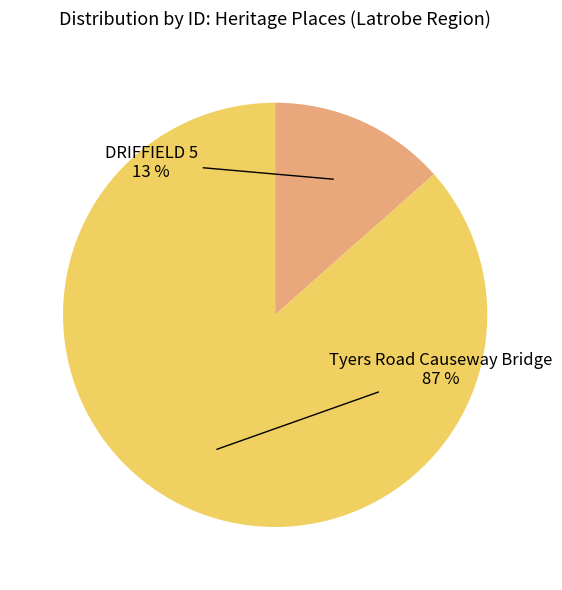

Is there a majority slice in this chart?

Yes